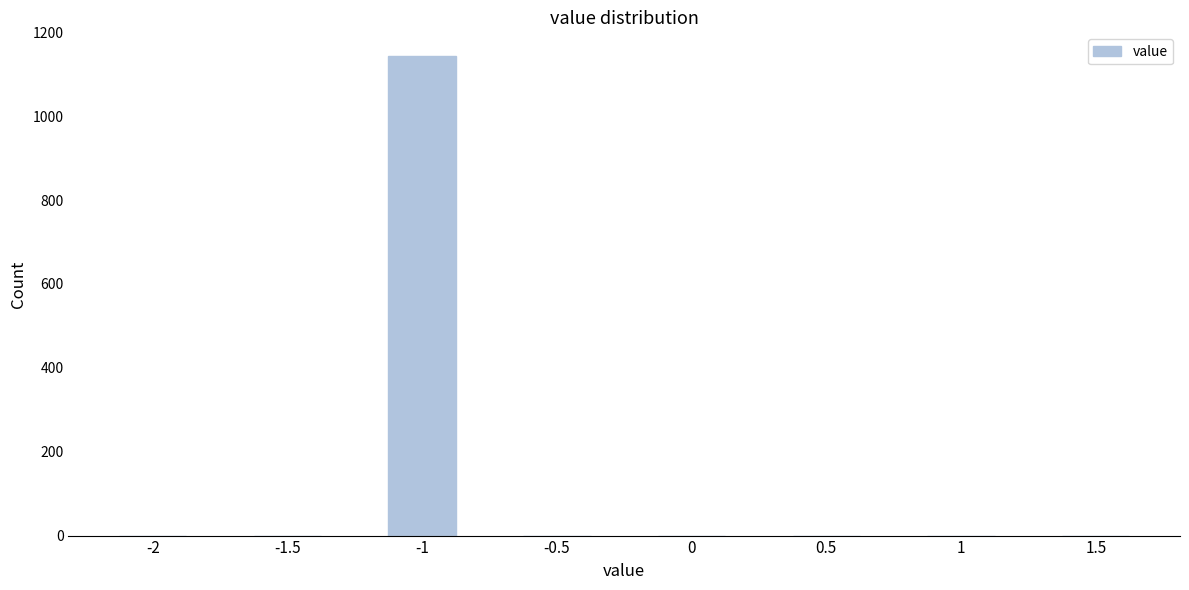

Reading left to right, what are all the values shown in this chart?

-2=0	-1.5=0	-1=1143	-0.5=0	0=0	0.5=0	1=0	1.5=0